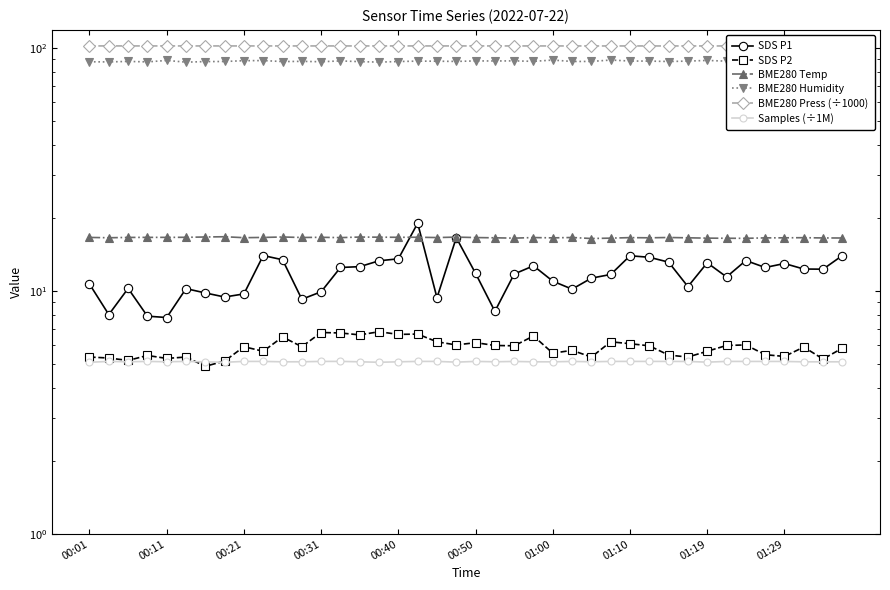

What is the maximum value shown in the chart?

102.1